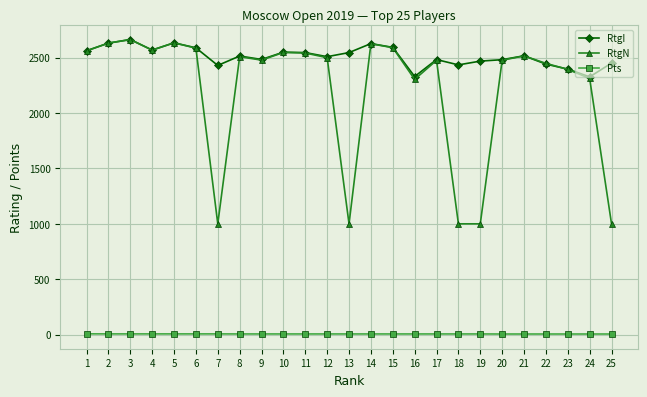

What is the highest value of the RtgI series?

2663.0